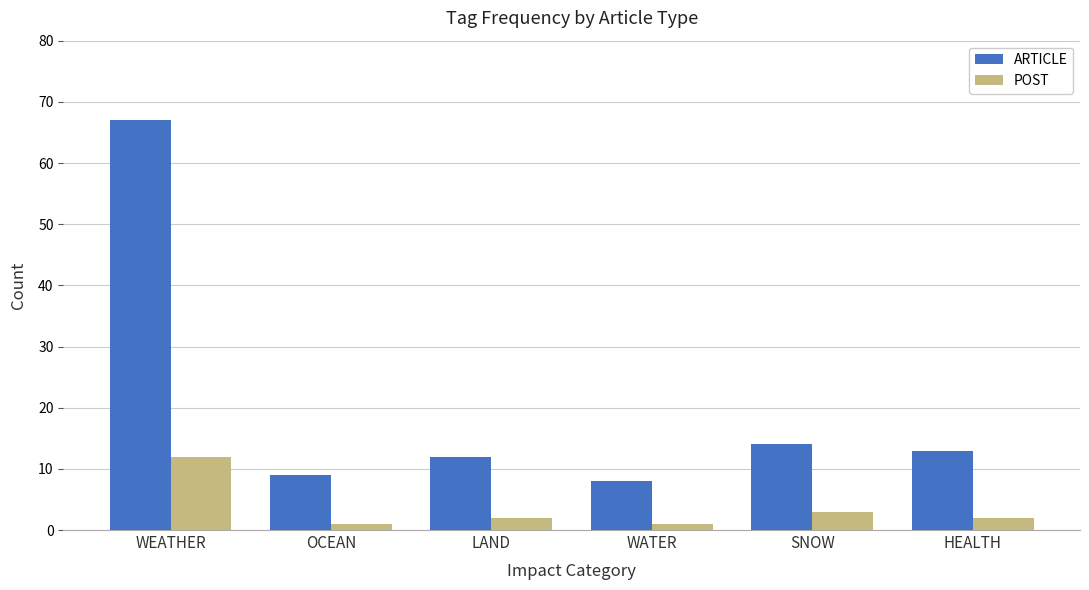

What is the difference between the POST values at HEALTH and OCEAN?

1